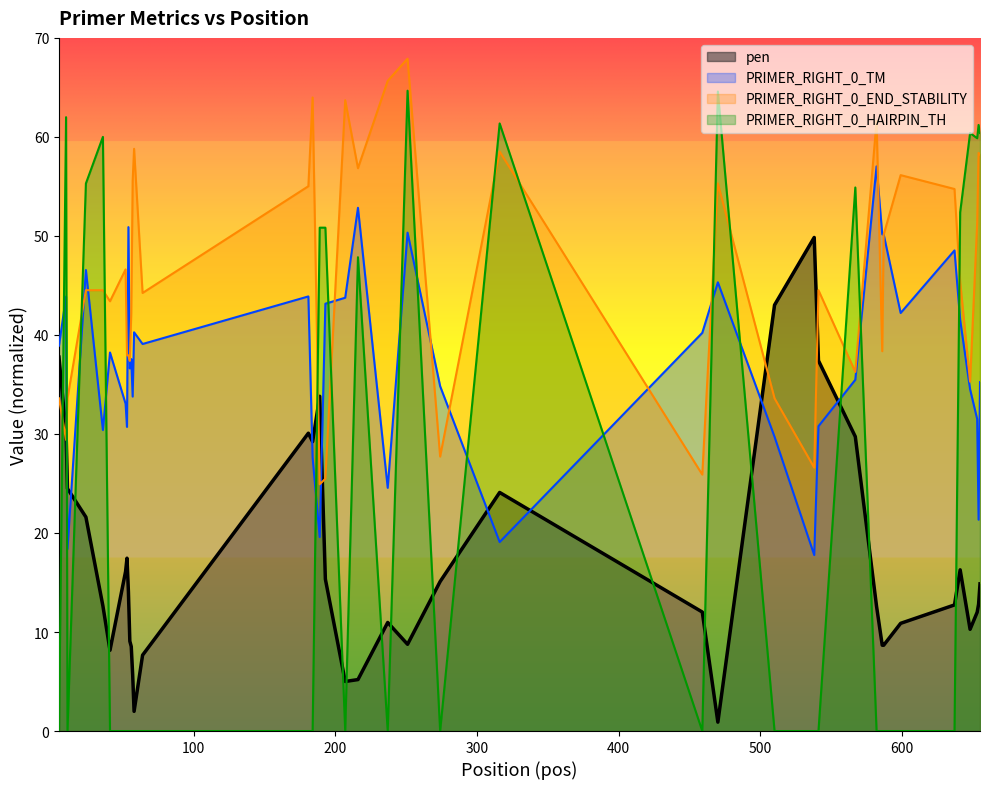

How many values in the PRIMER_RIGHT_0_TM series are below 38?

20